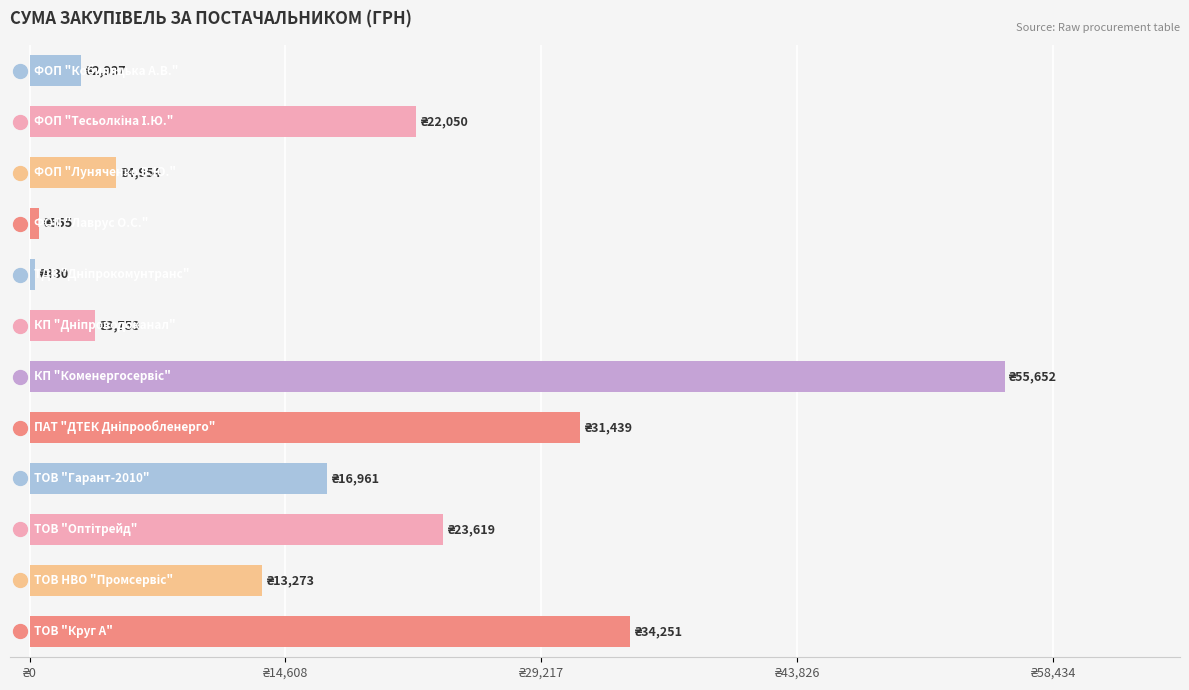

What is the difference between the maximum and minimum values?

55322.4